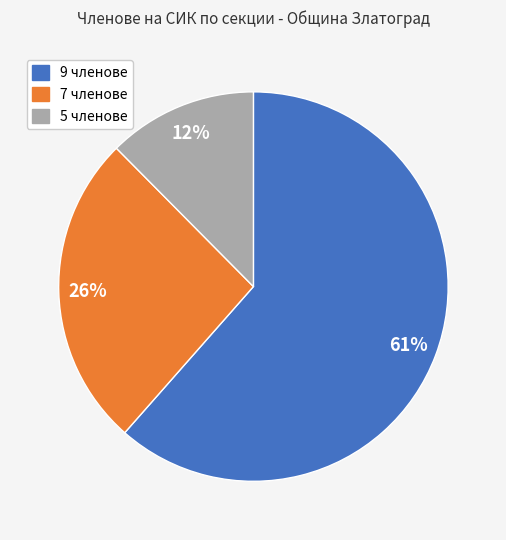

Does any single category account for the majority?

Yes